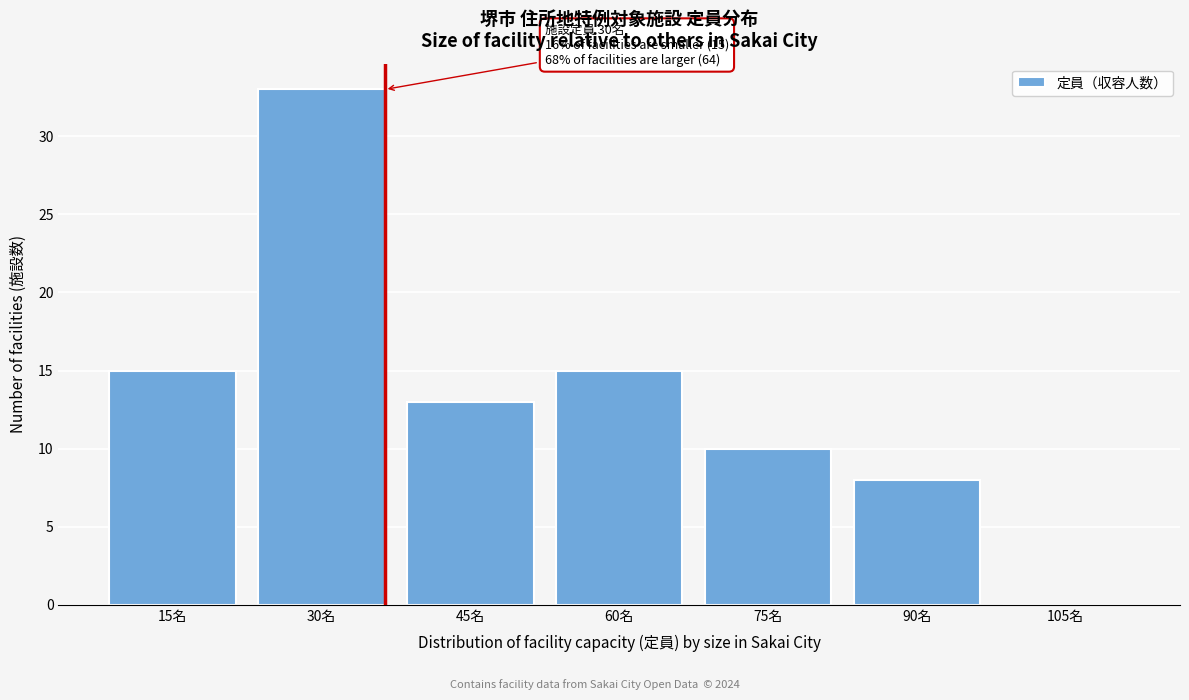

Reading right to left, list all the values displayed in this chart.

105名=0	90名=8	75名=10	60名=15	45名=13	30名=33	15名=15